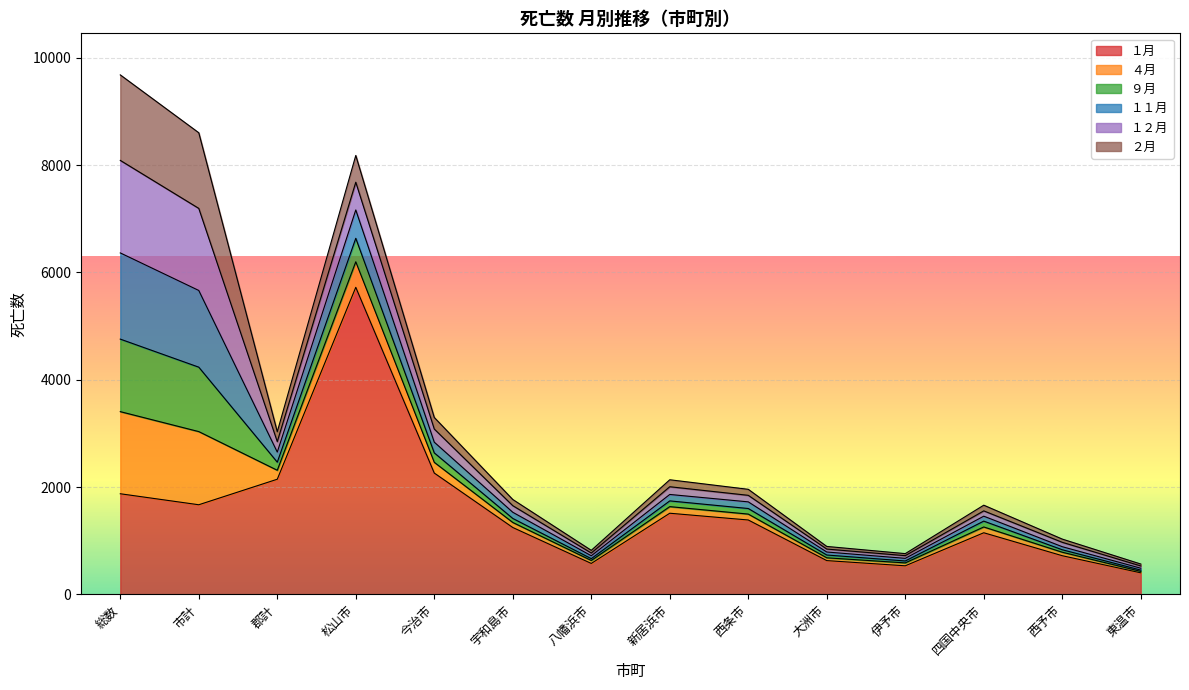

True or false: １月 and １２月 cross at least once.

False